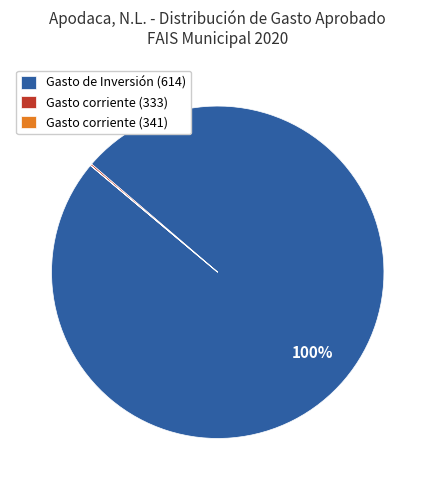

True or false: Gasto de Inversión (614) accounts for 100% of the total.

True